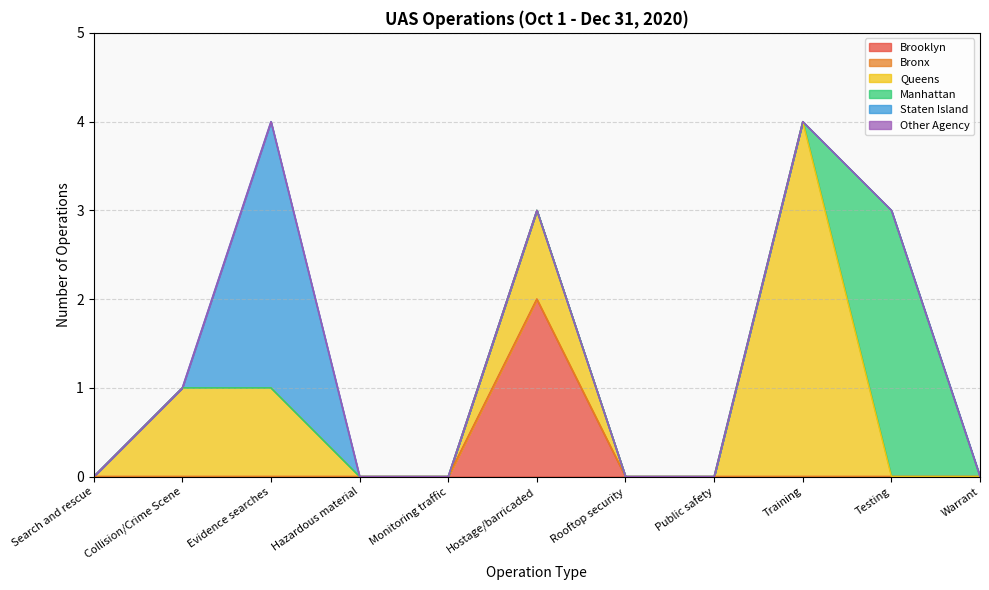

Between Collision/Crime Scene and Hazardous material, which is larger?

Collision/Crime Scene